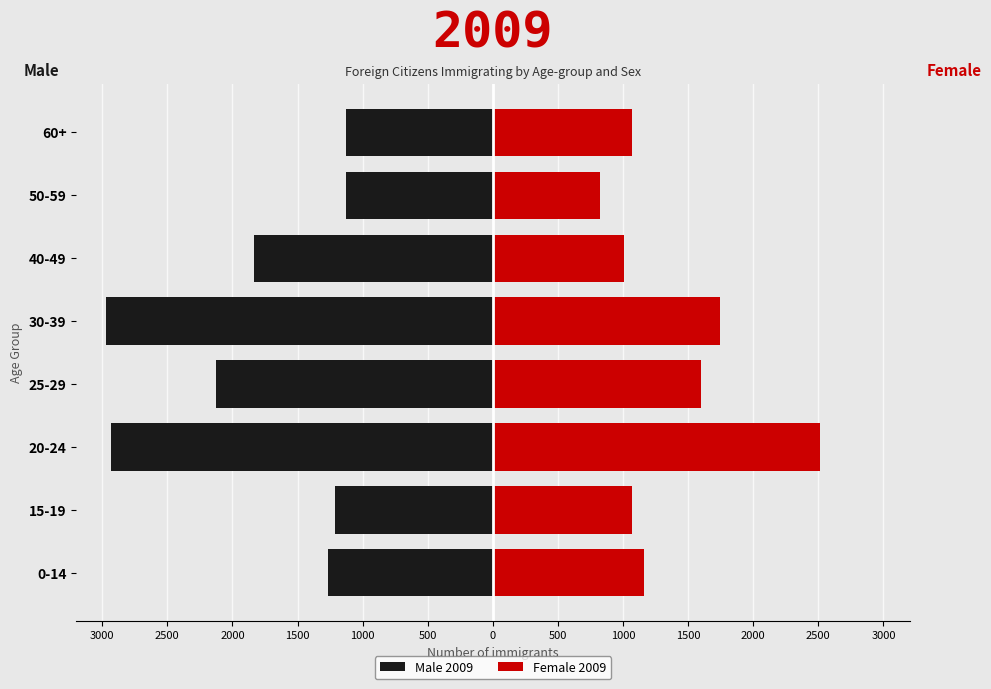

Between 0-14 and 25-29, which is larger?

0-14